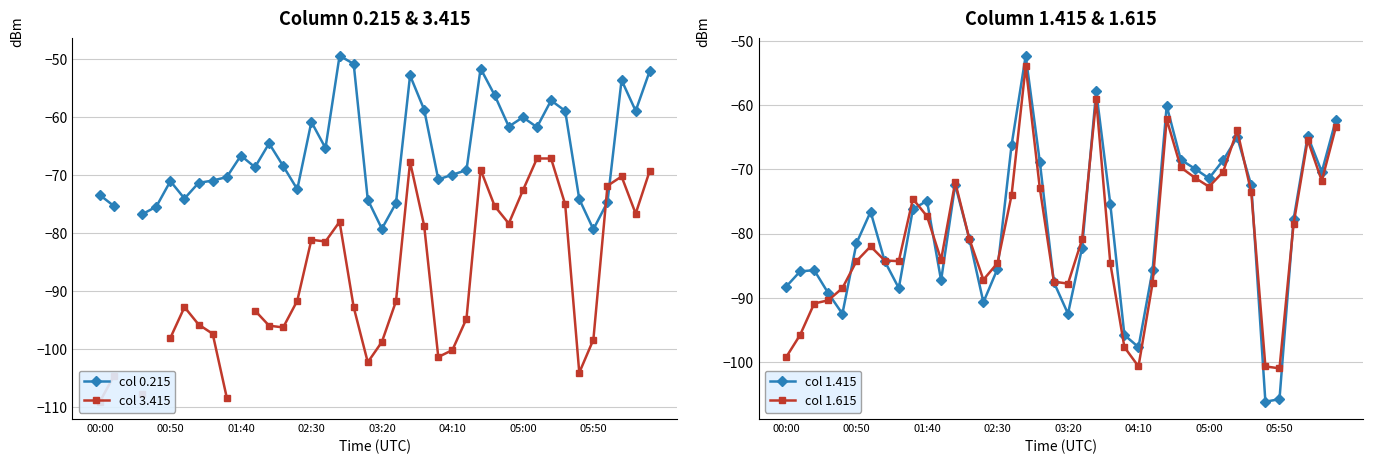

Read the col 1.415 value at 11.

-87.3